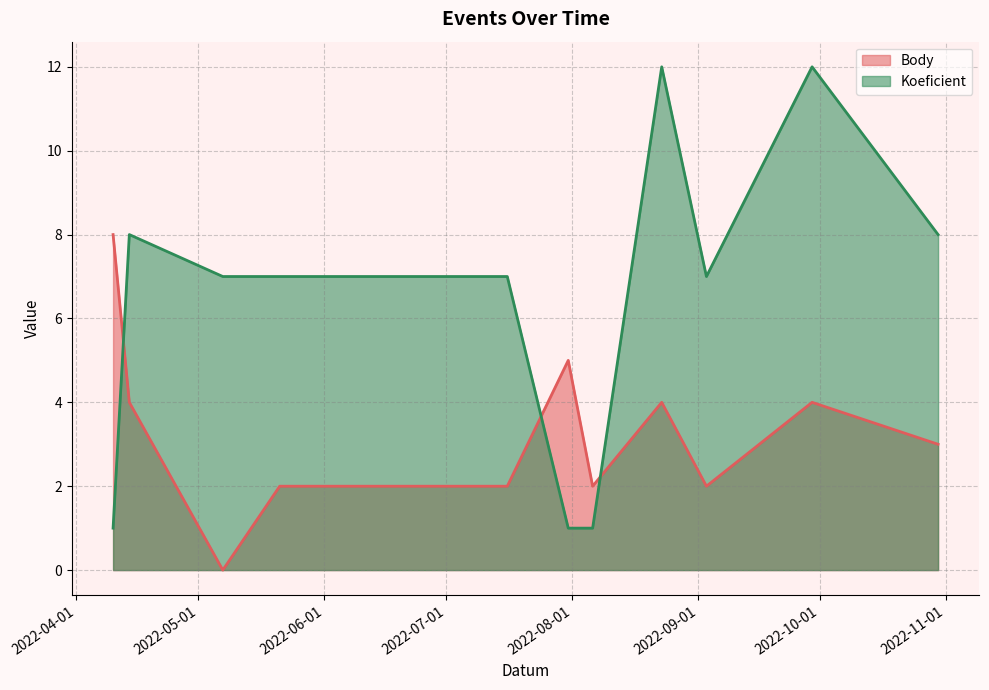

Does the chart display data point markers on the line(s)?

No